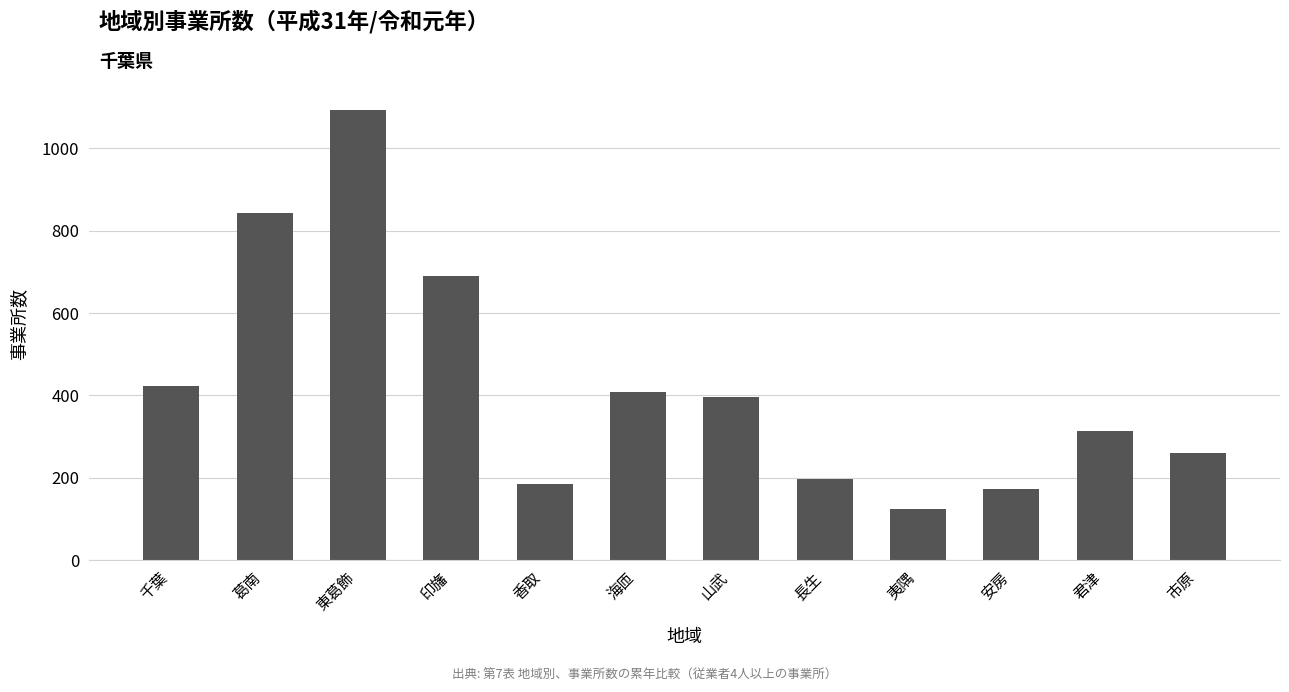

Are the bars grouped side by side (vs. stacked)?

No